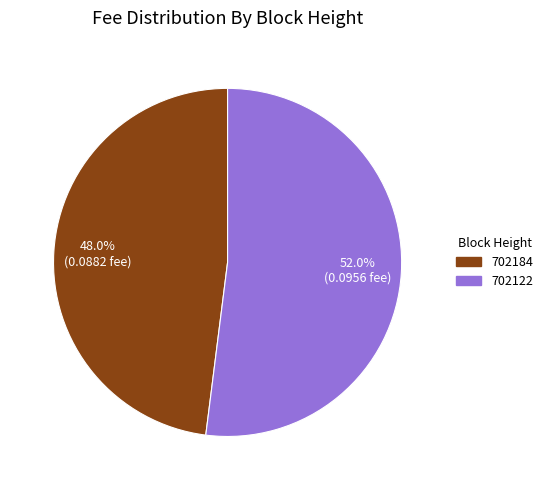

To the nearest percent, what is the combined percentage of 702122 and 702184?

100%